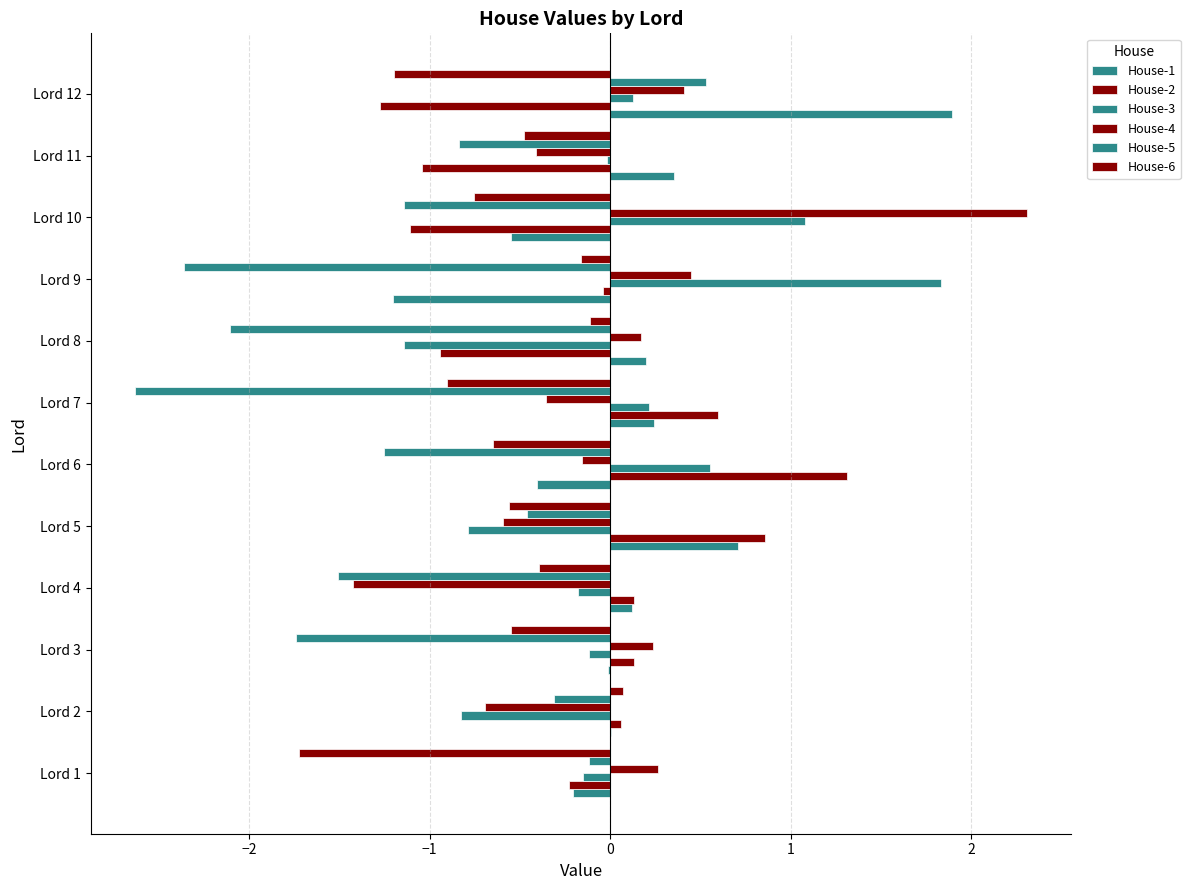

How many values in House-5 are above zero?

1